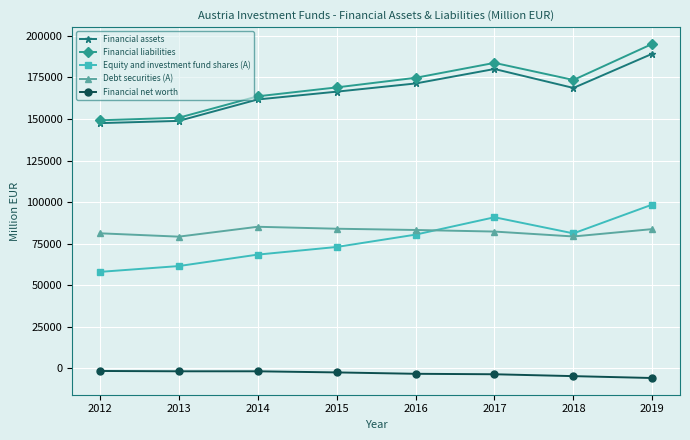

What is the minimum value shown in the chart?

-5942